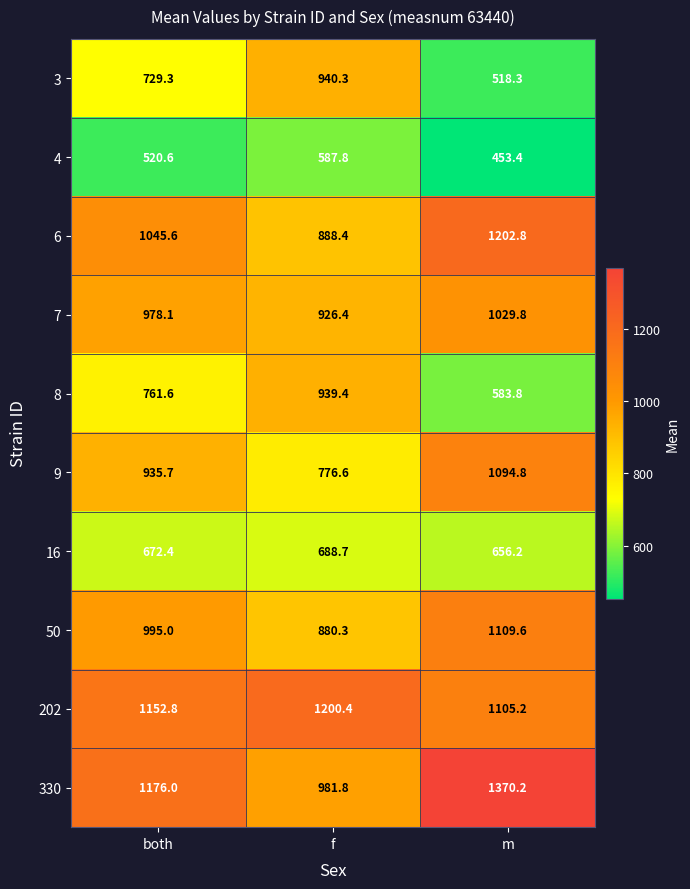

Rank the series at f from lowest to highest value.

4, 16, 9, 50, 6, 7, 8, 3, 330, 202